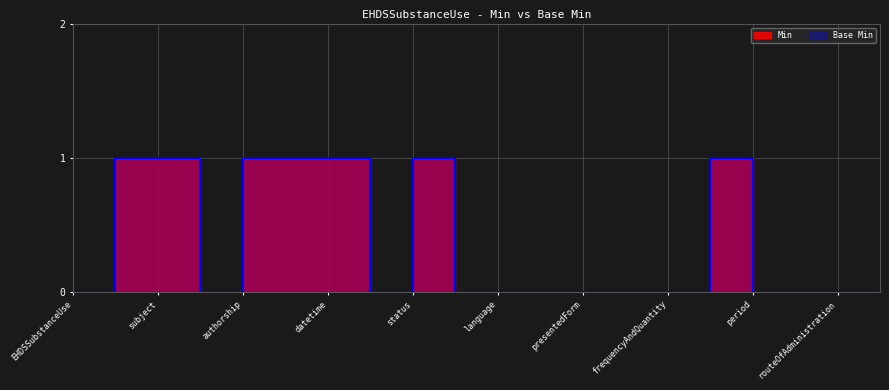

At how many categories does at least one series exceed 0?

7